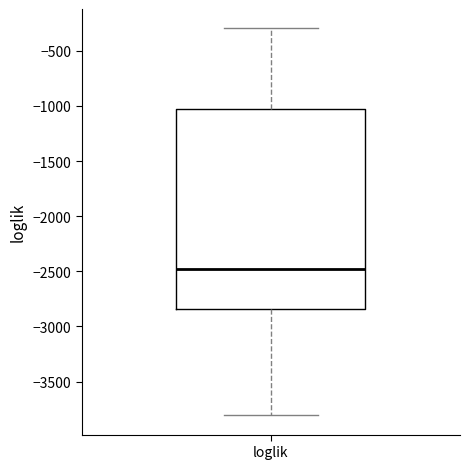

Where is the upper edge of the box for loglik on the y-axis? The values are not printed on the chart, so give them approximately, as read against the axis.

-1050